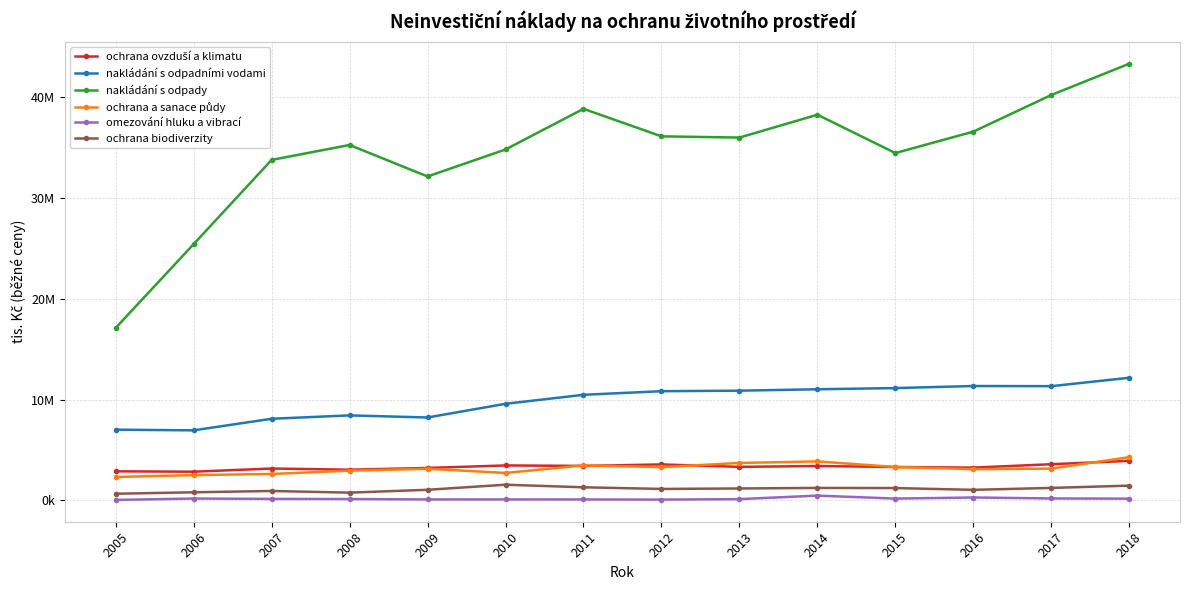

How many interior local peaks does the omezování hluku a vibrací series have?

4